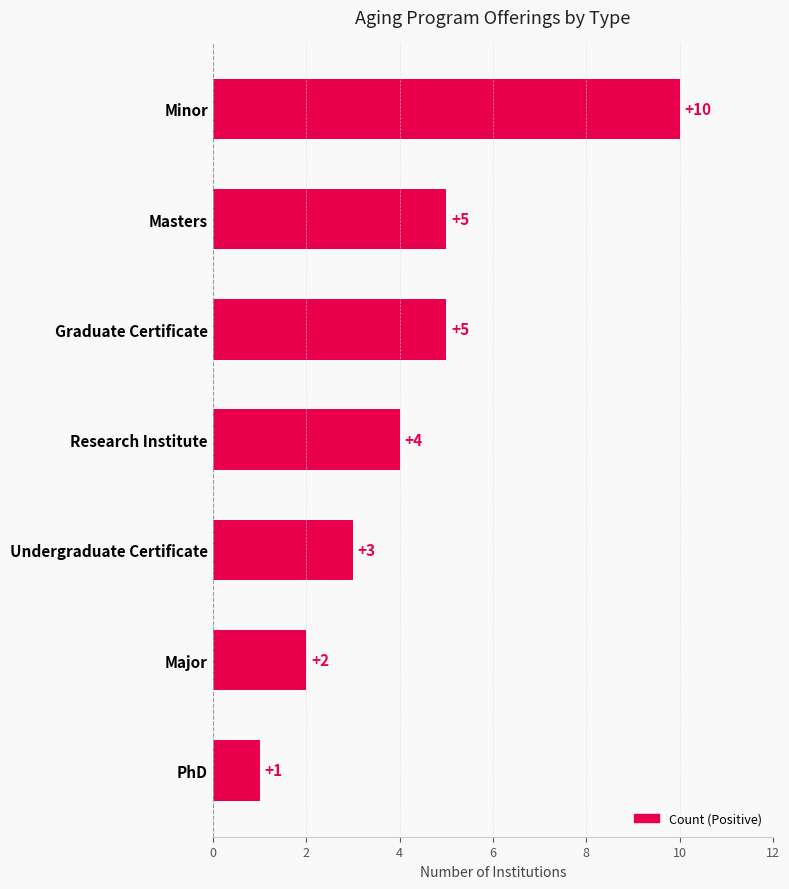

What is the sum of the values at PhD and Graduate Certificate?

6